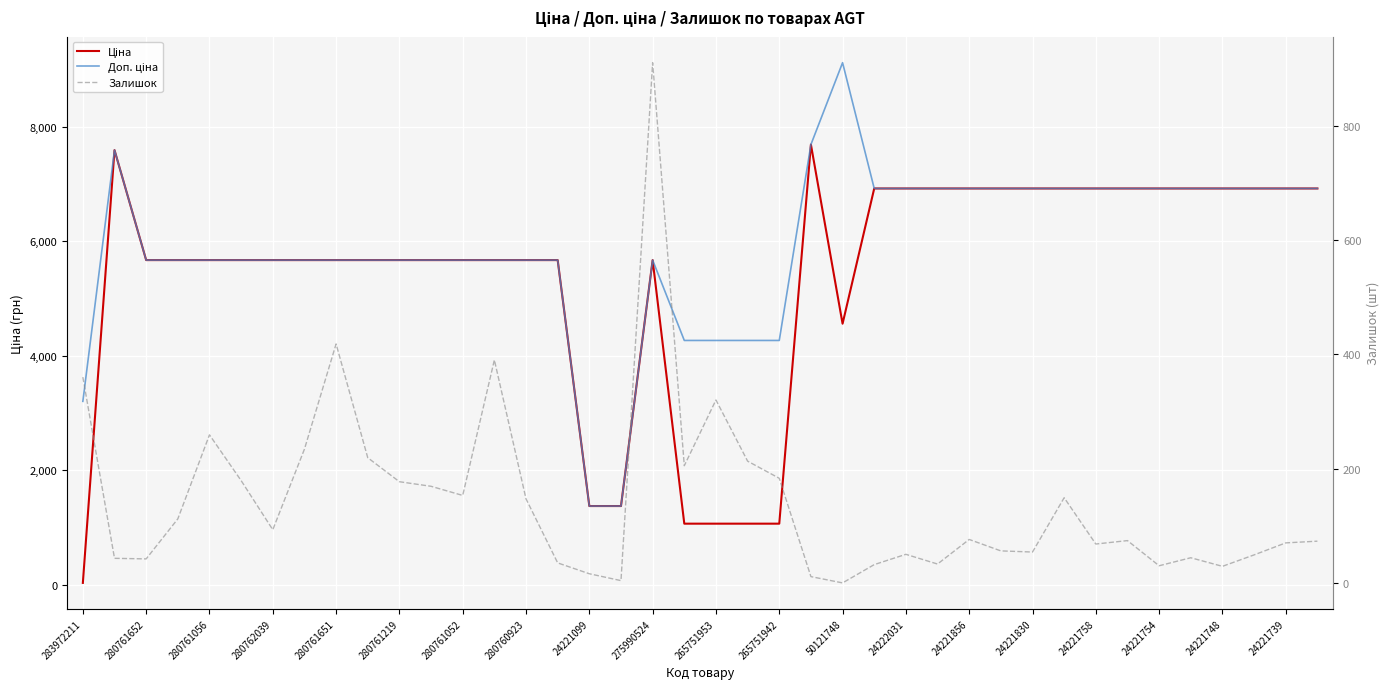

What is the total value across all series at 24221758?

13919.3